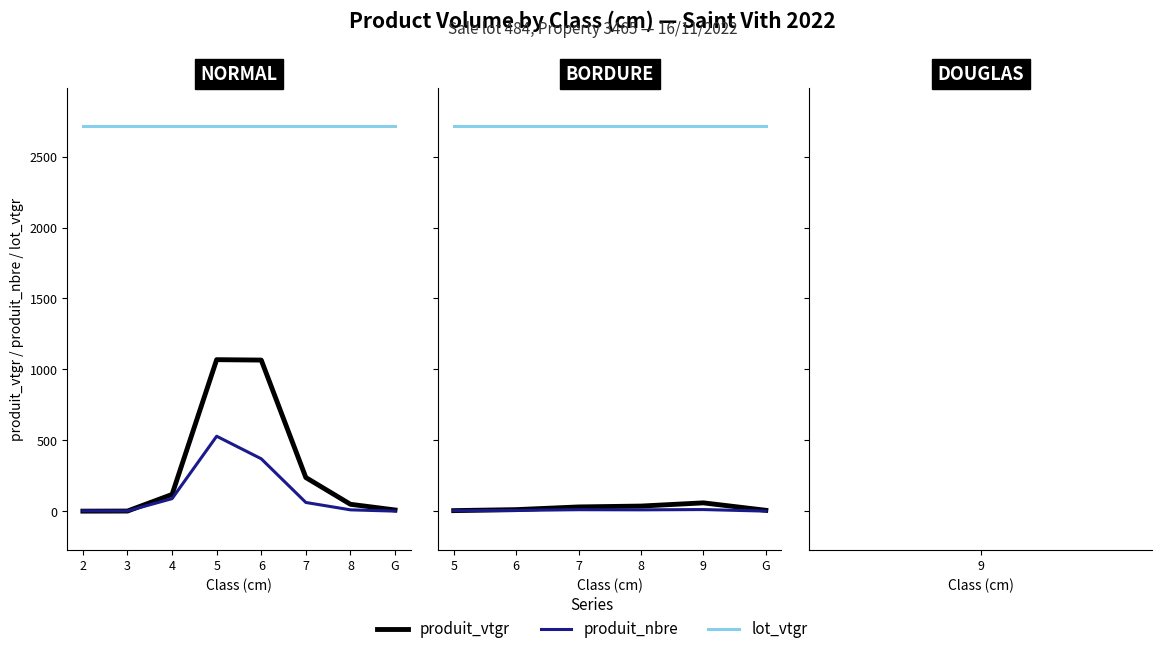

List the series in order of their peak value, highest first.

lot_vtgr, produit_vtgr, produit_nbre